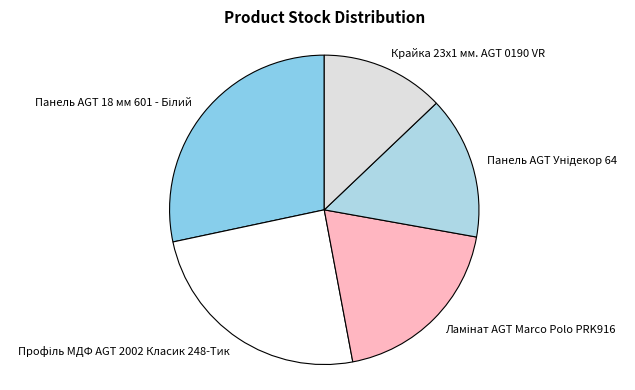

Is there a majority slice in this chart?

No